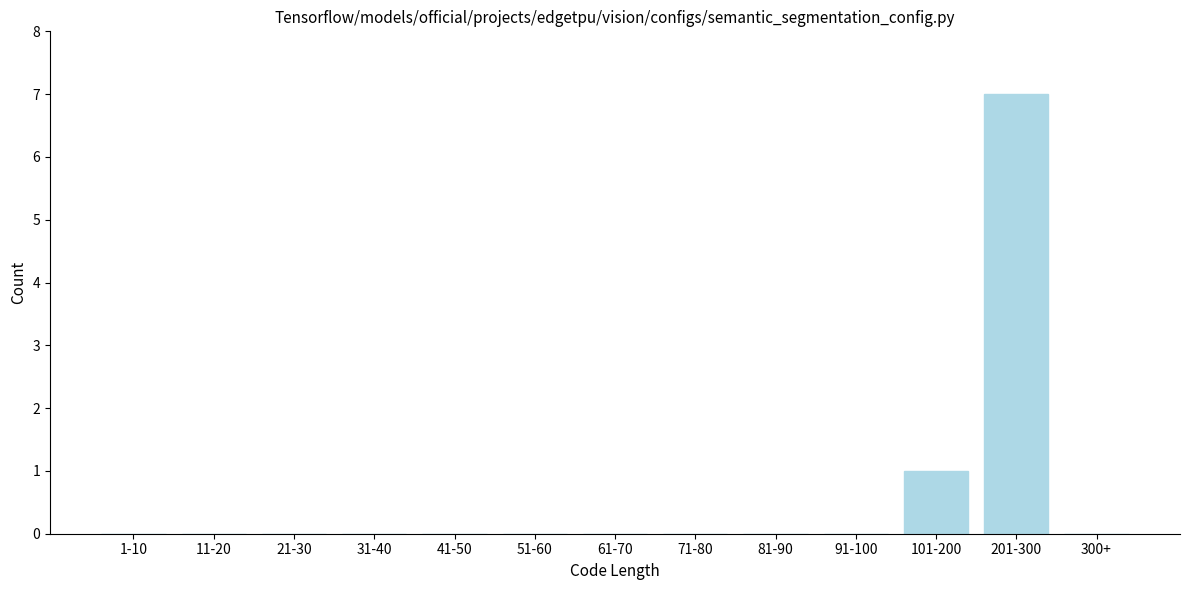

Reading left to right, what are all the values shown in this chart?

1-10=0	11-20=0	21-30=0	31-40=0	41-50=0	51-60=0	61-70=0	71-80=0	81-90=0	91-100=0	101-200=1	201-300=7	300+=0